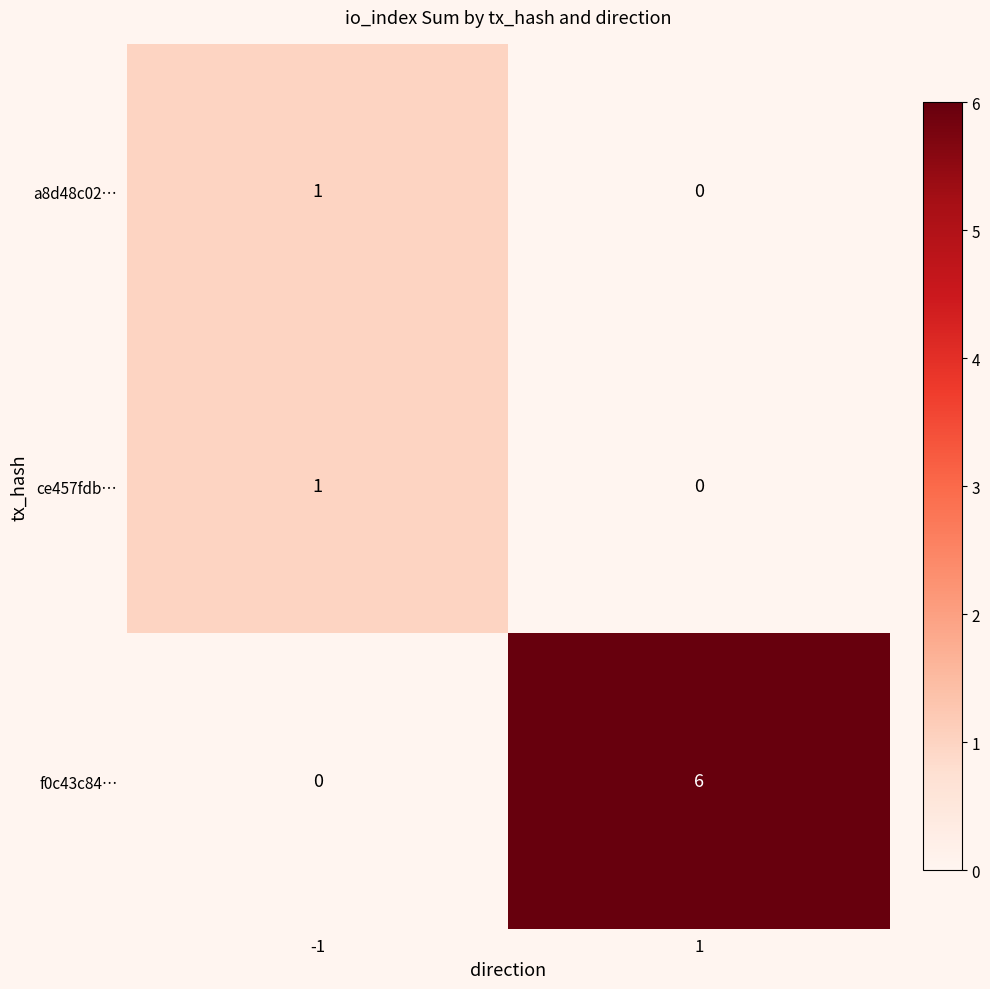

At how many categories does at least one series exceed 2?

1